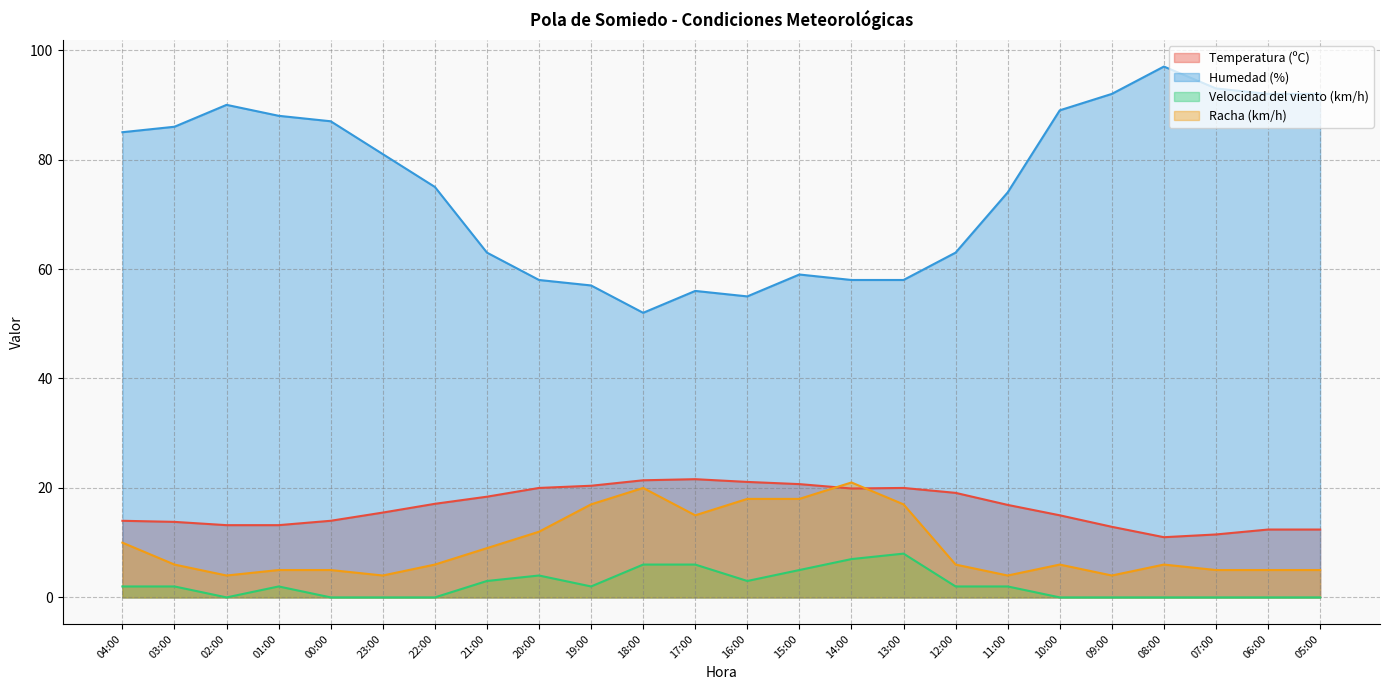

In Humedad (%), how many points are higher than both neighbors (excluding endpoints)?

4